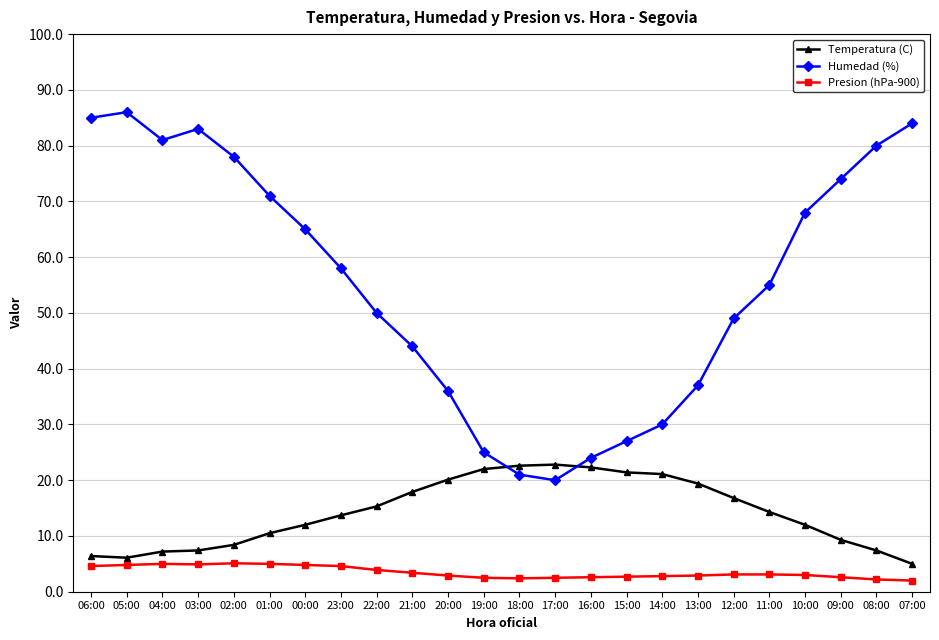

What are all the series names shown in the legend?

Temperatura (C), Humedad (%), Presion (hPa-900)